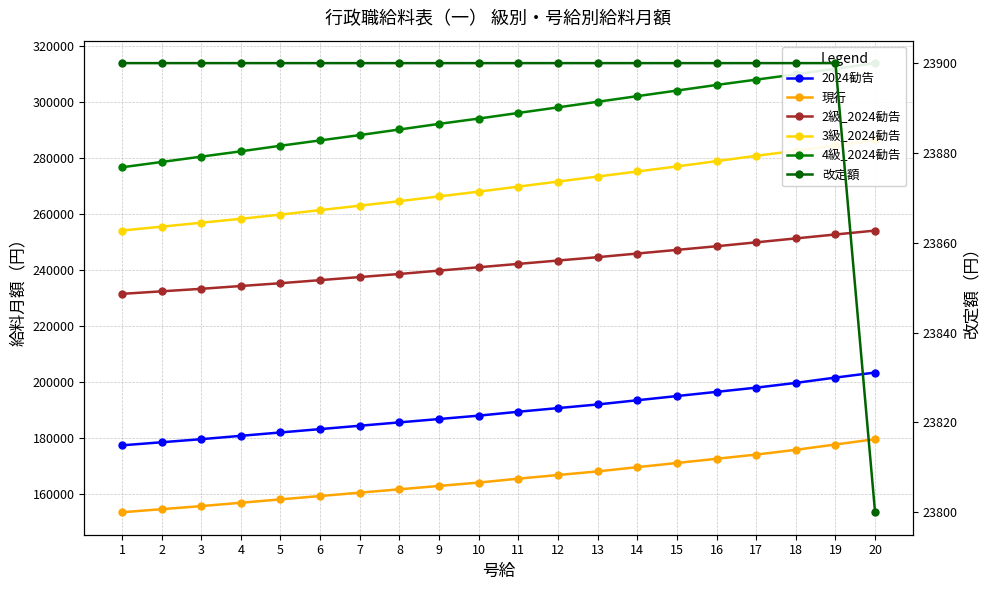

The 改定額 series shows 23900 at 6. True or false?

True